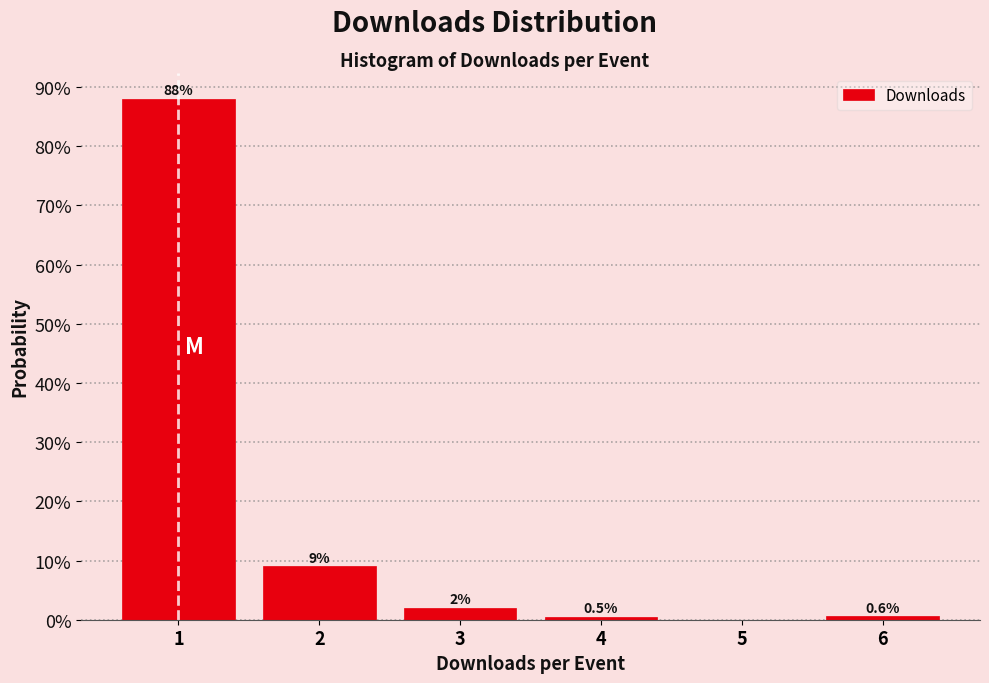

Over which range of the x-axis is the bar tallest?

0.5 to 1.5